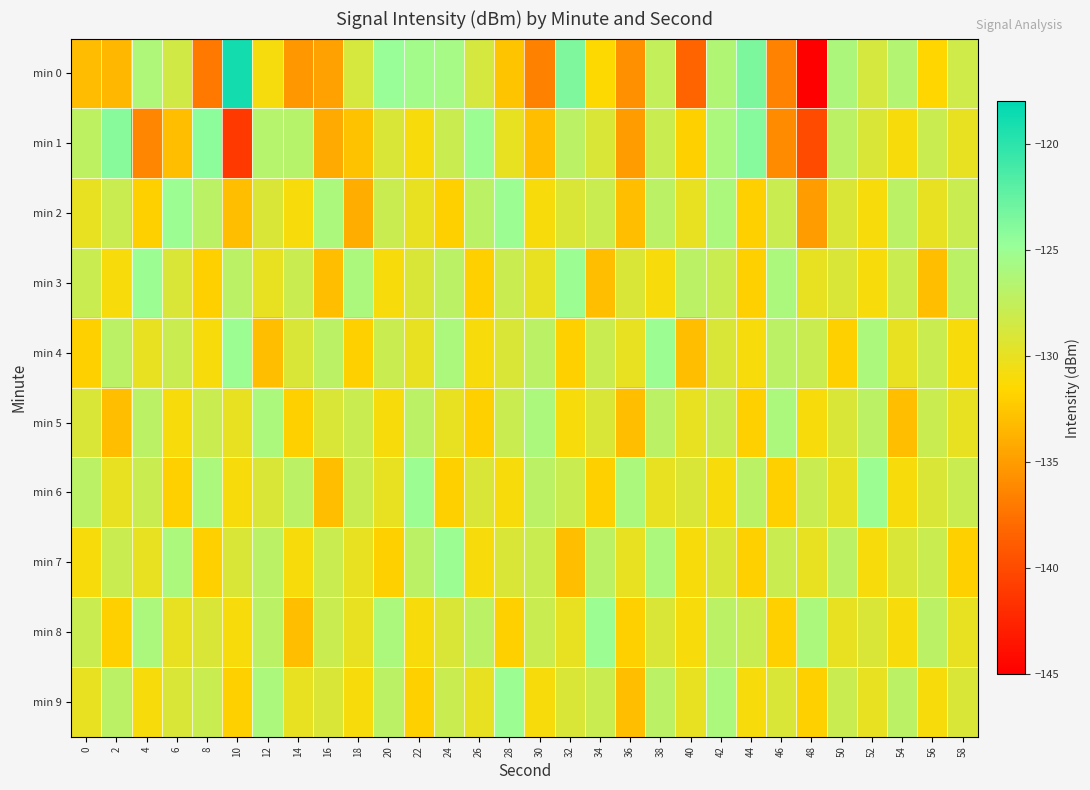

List the series in order of their peak value, highest first.

min 0, min 1, min 2, min 3, min 4, min 6, min 7, min 8, min 9, min 5